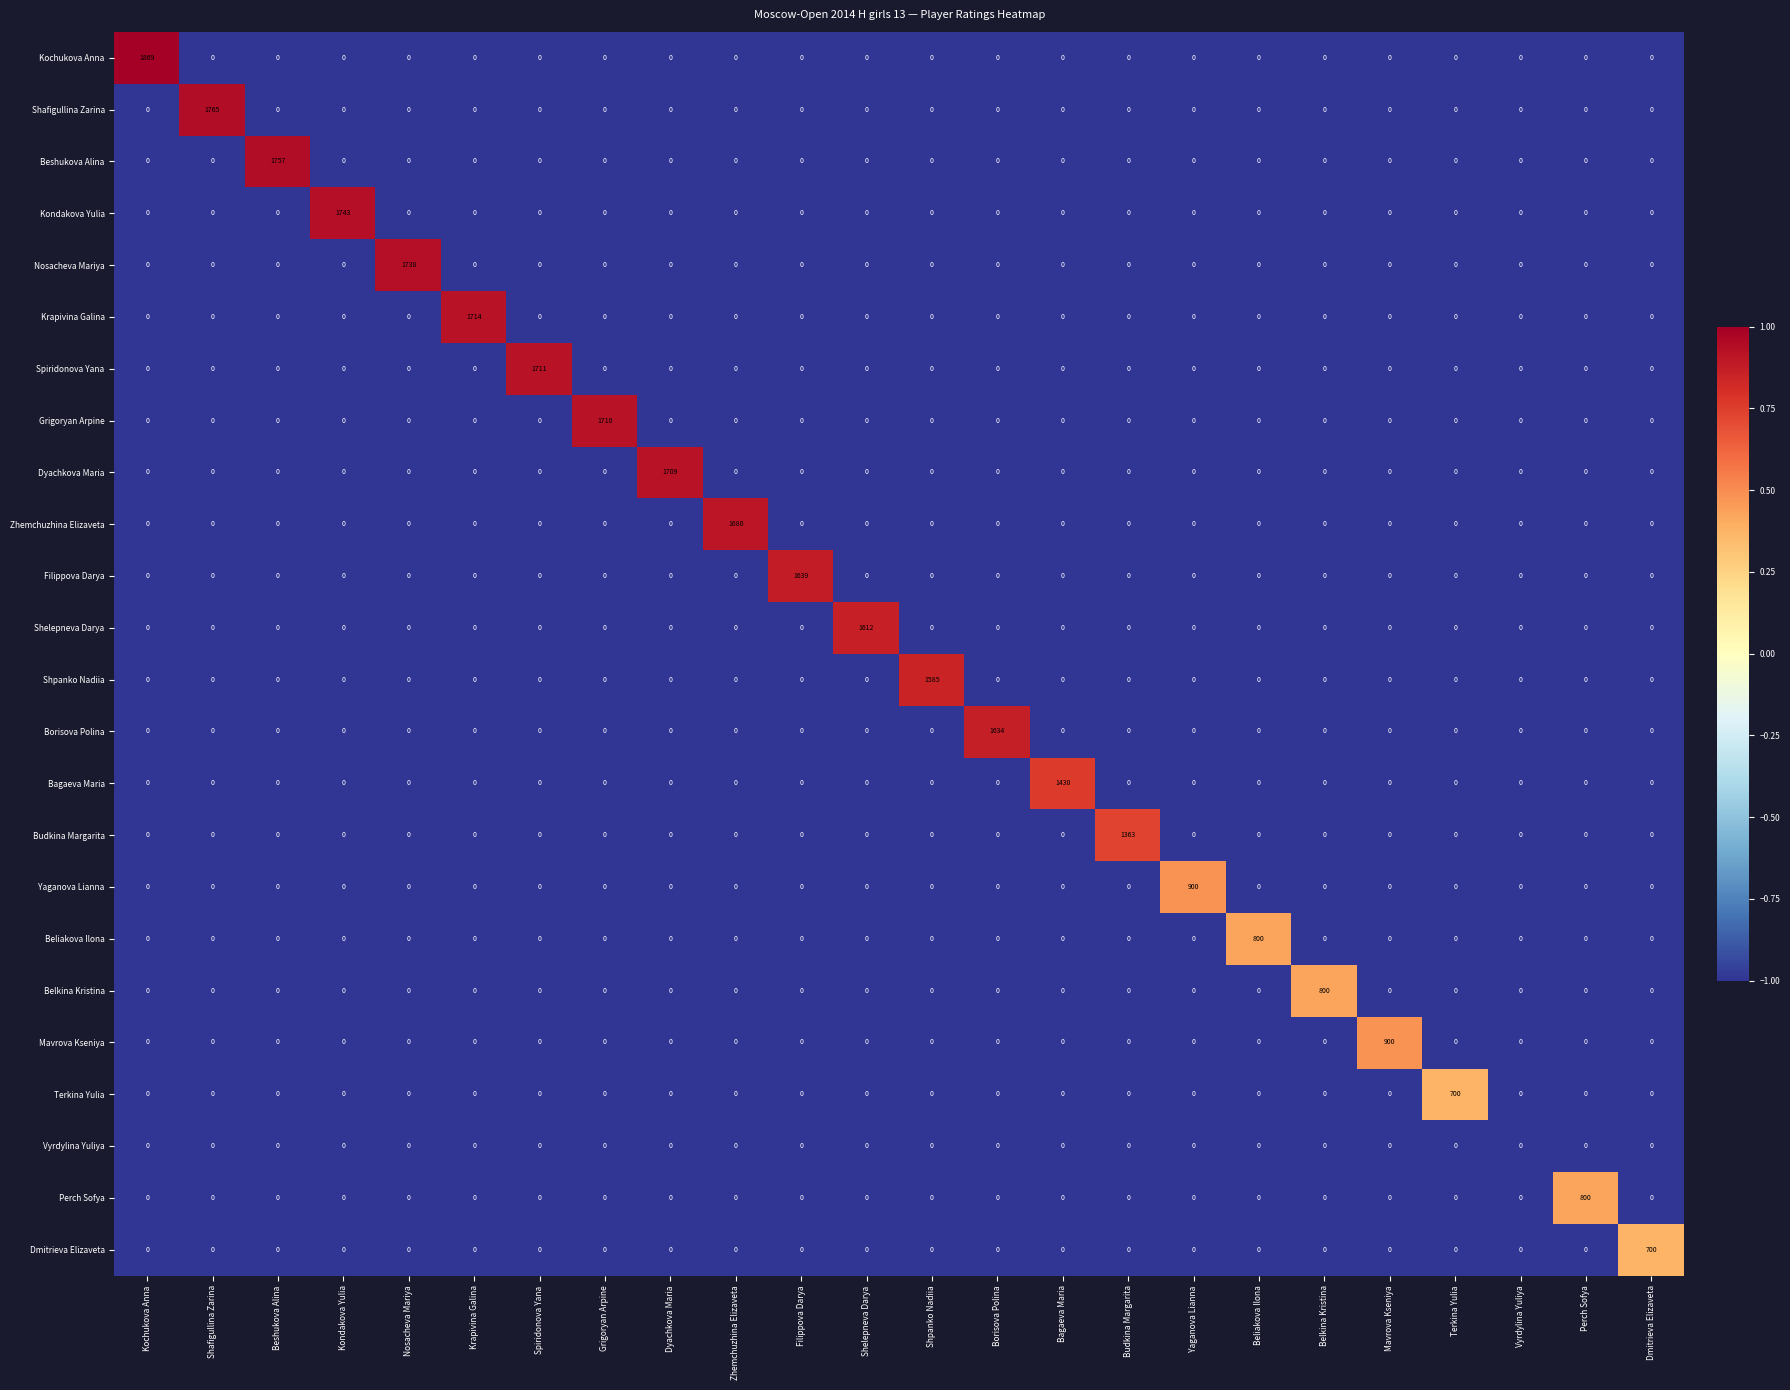

What is the average value of the Dyachkova Maria series?

71